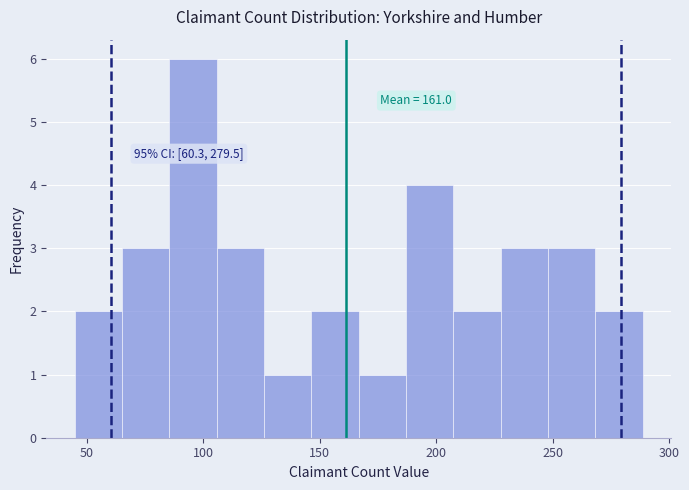

Which range on the x-axis has the tallest bar?

85 to 105